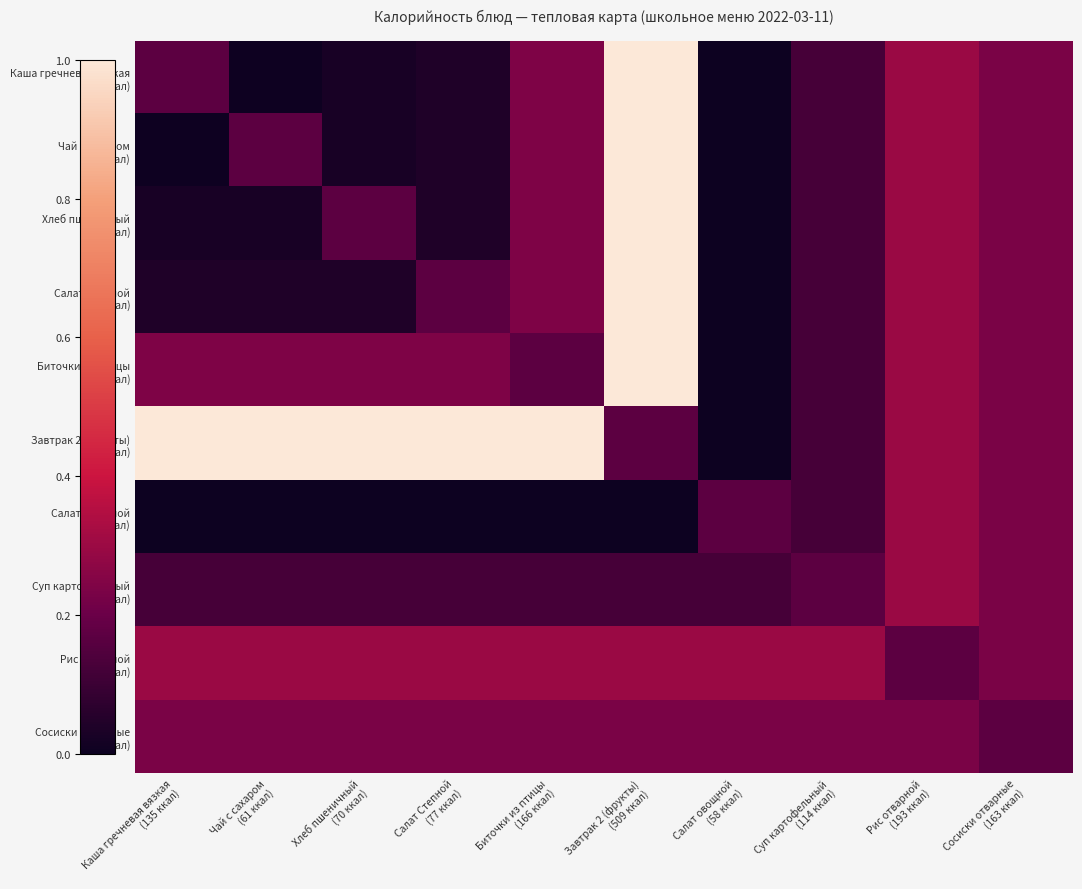

How many distinct data groups are displayed?

10